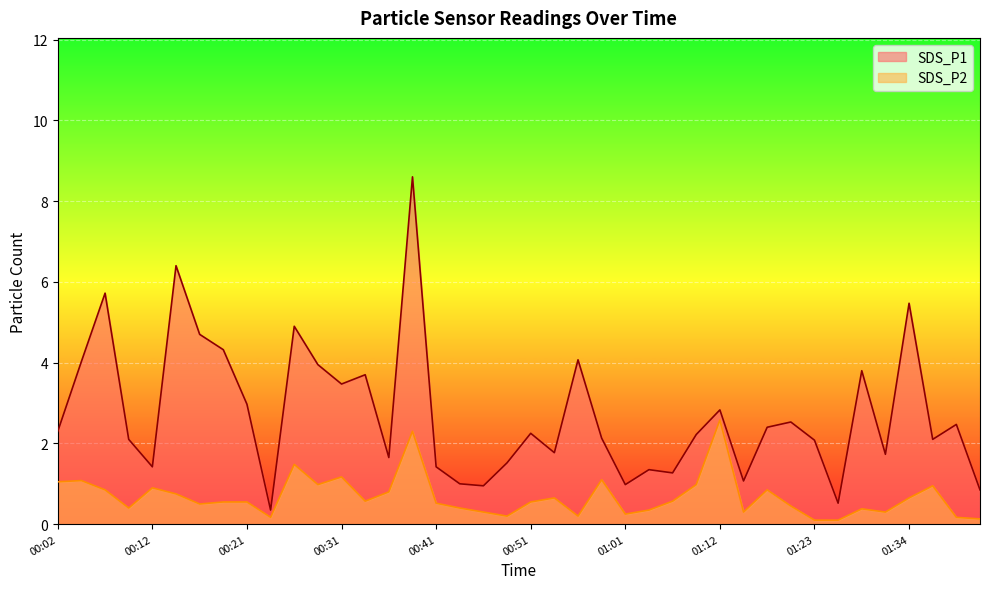

Where is the first local maximum for SDS_P2?

00:04